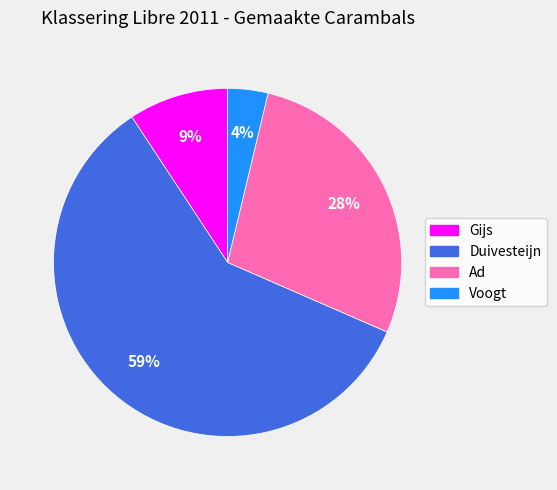

Between Duivesteijn and Ad, which is larger?

Duivesteijn